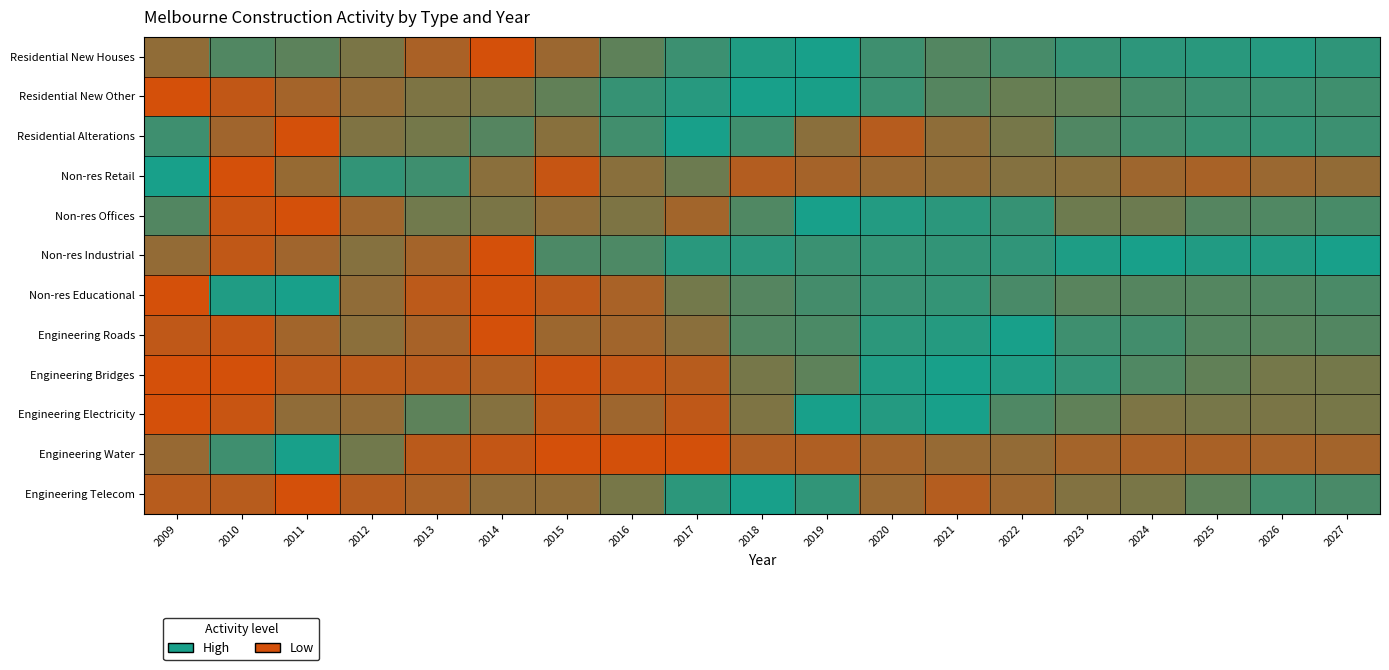

Which series changed the most between 2013 and 2027?

Non-res Industrial